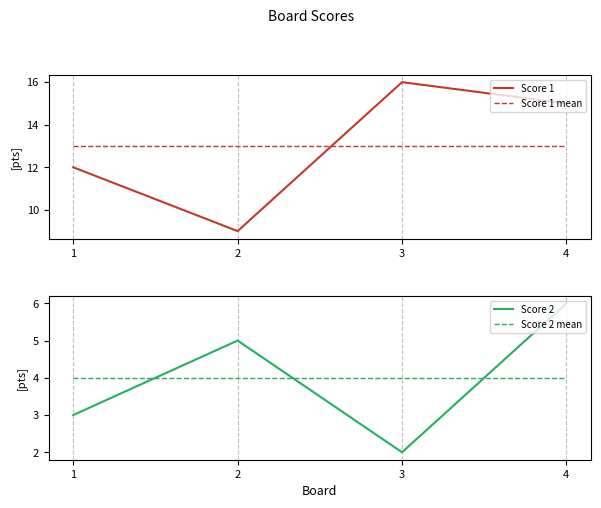

Reading right to left, extract all data points from this chart.

Score 1: 4=15	3=16	2=9	1=12
Score 1 mean: 4=13	3=13	2=13	1=13
Score 2: 4=6	3=2	2=5	1=3
Score 2 mean: 4=4	3=4	2=4	1=4